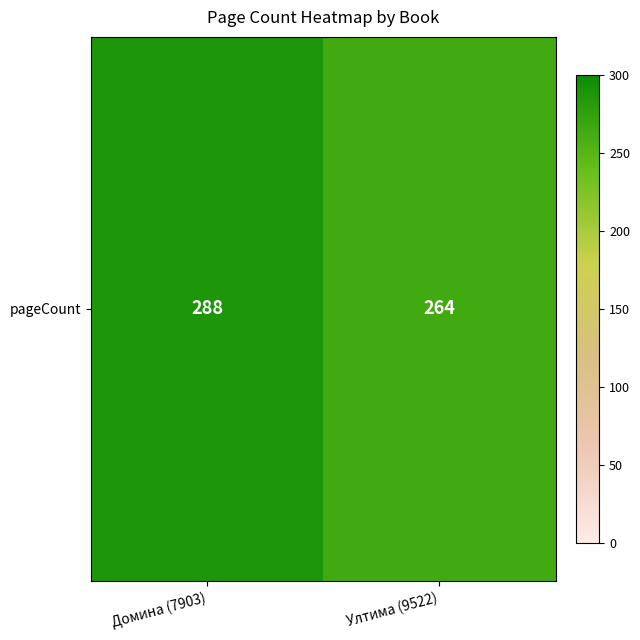

Reading left to right, list all the values displayed in this chart.

288	264